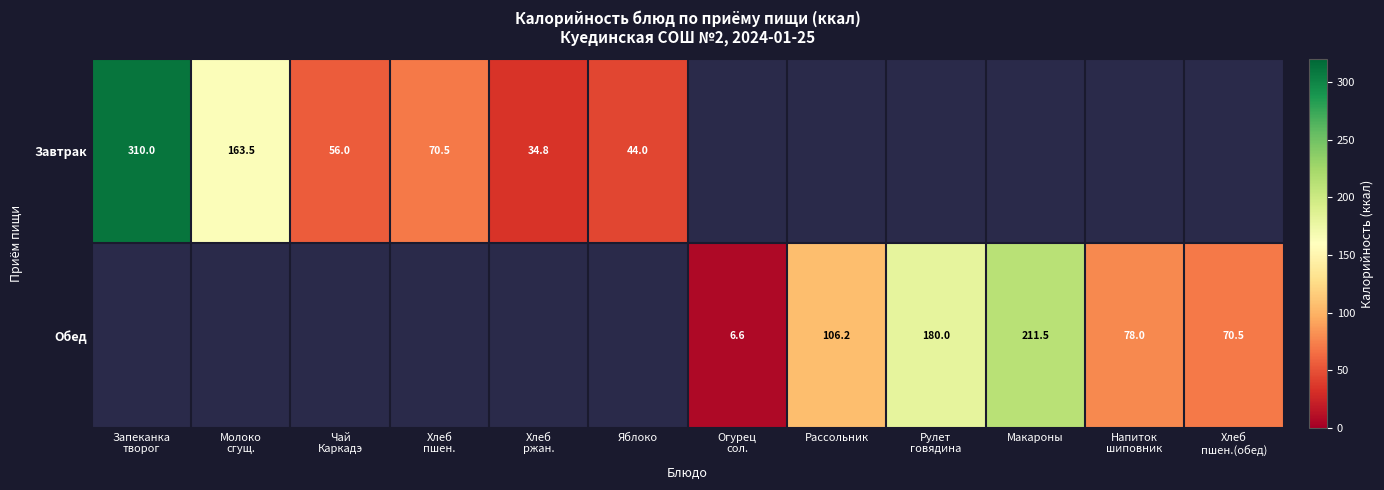

Is it true that Завтрак equals 63.1 at Запеканка творог?

False